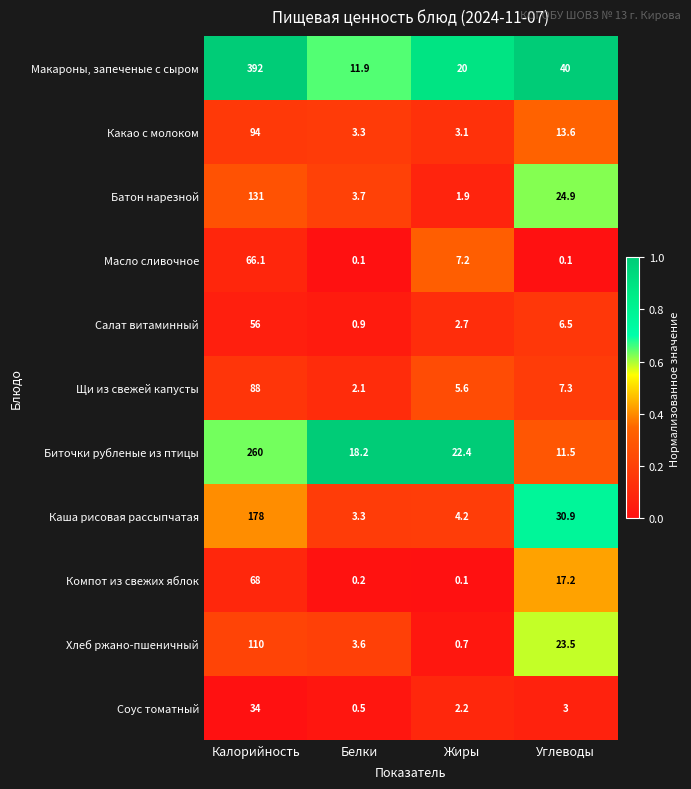

Which series has the largest total across all categories?

Макароны, запеченые с сыром